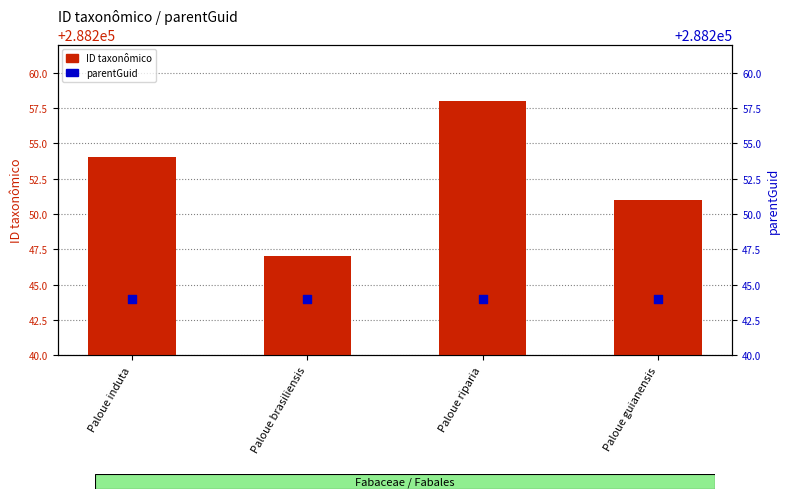

Which series reaches the maximum Y coordinate?

ID taxonômico